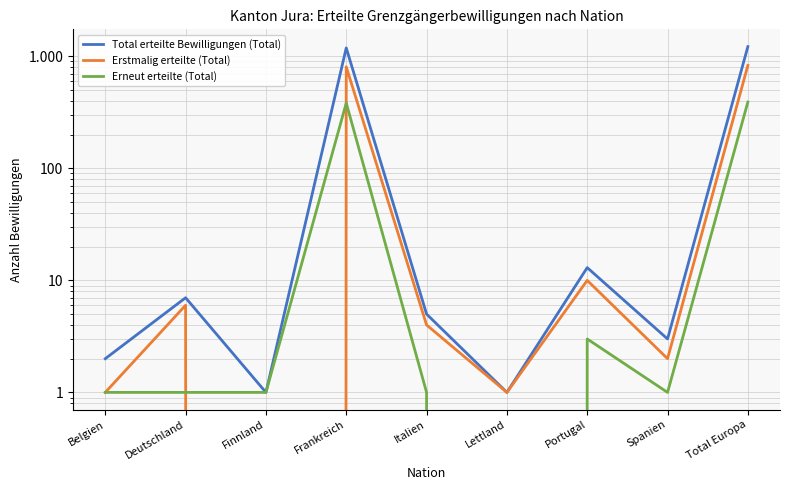

How many data points in Total erteilte Bewilligungen (Total) are above 5?

4